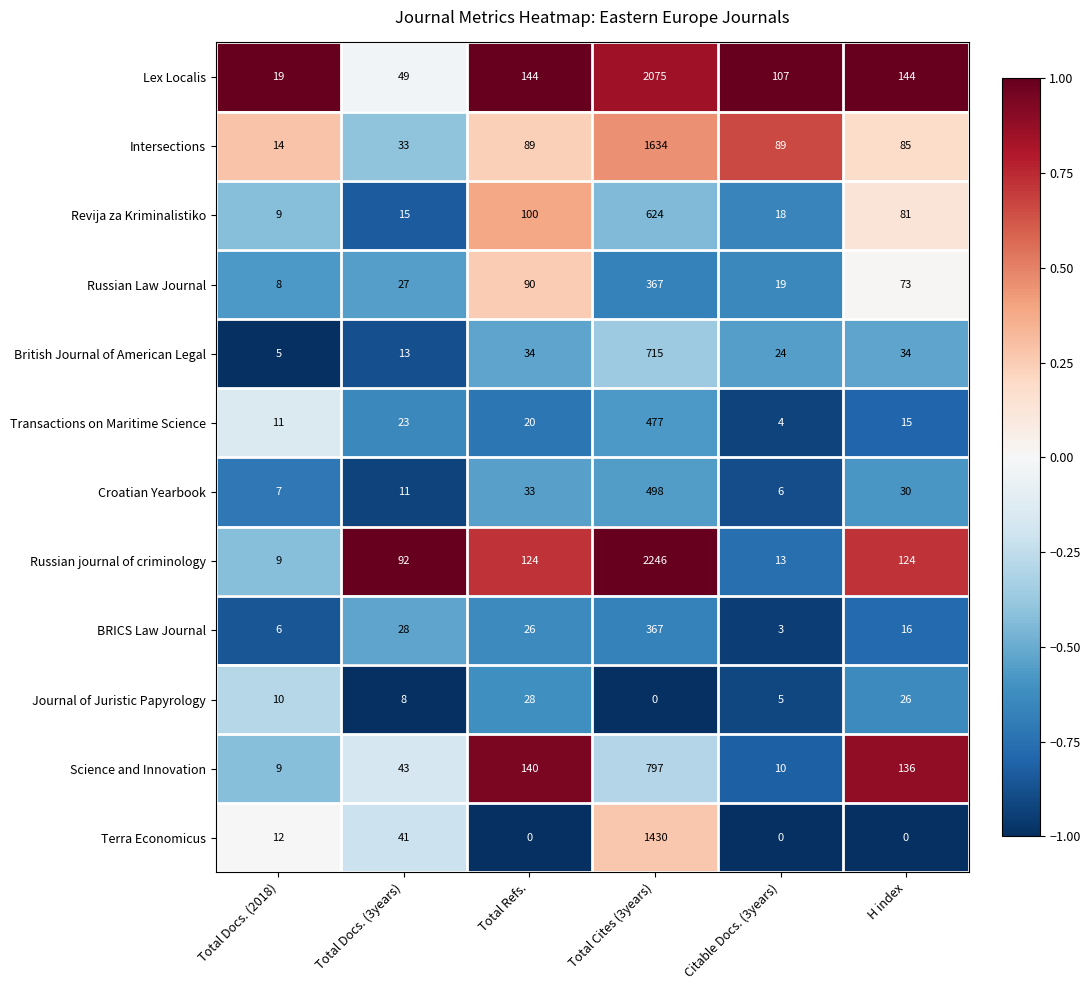

What is the difference between the maximum and minimum values in the British Journal of American Legal series?

710